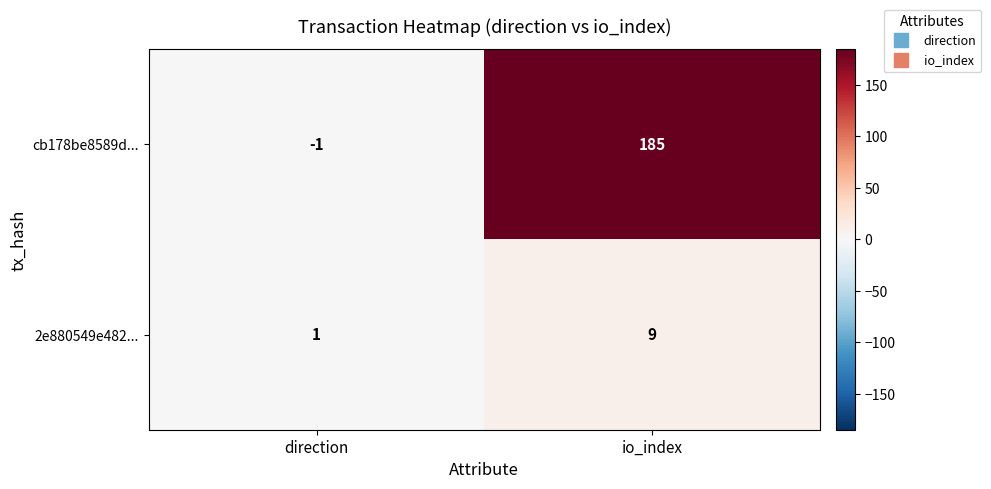

Which series changed the most between direction and io_index?

cb178be8589d...